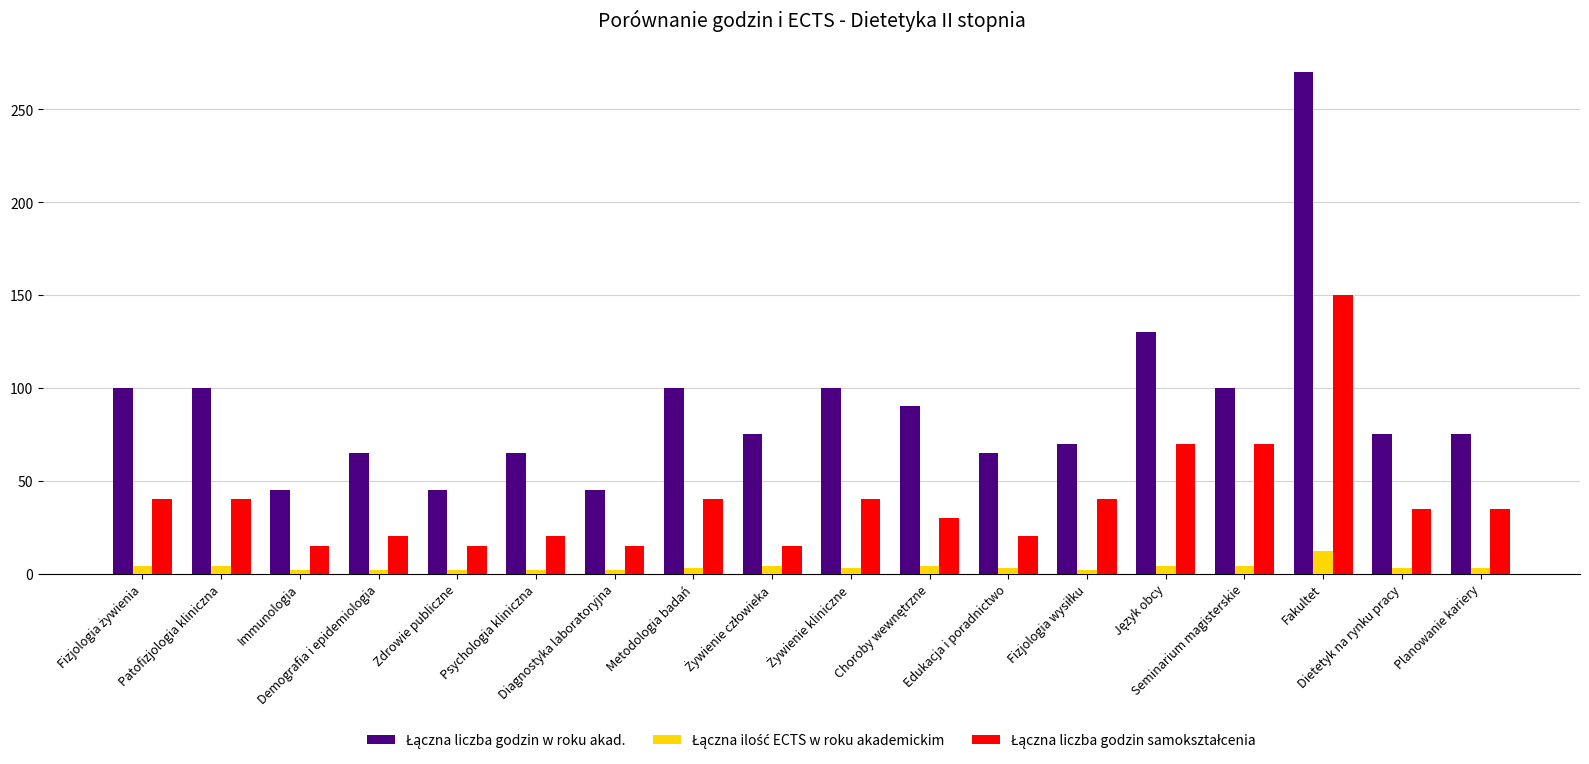

At how many categories does at least one series exceed 85?

8